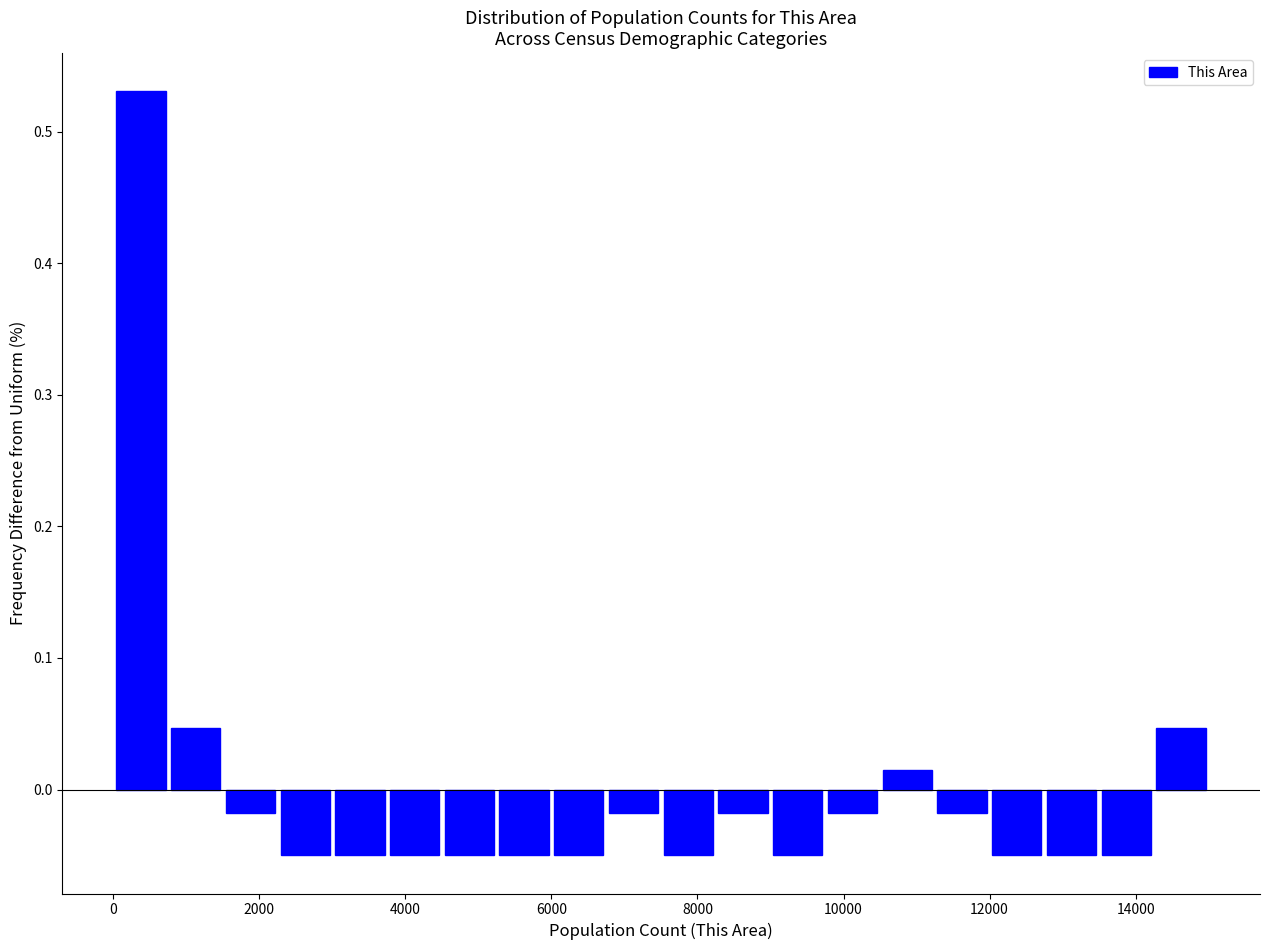

Read against the x-axis, roughly where is the centre of the tallest bar?

400